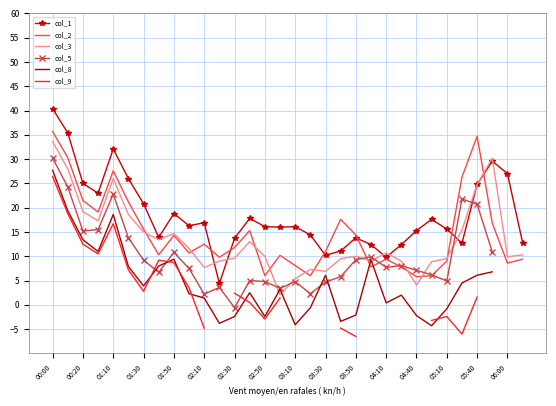

The value of col_3 at 04:40 is 1.6. True or false?

False